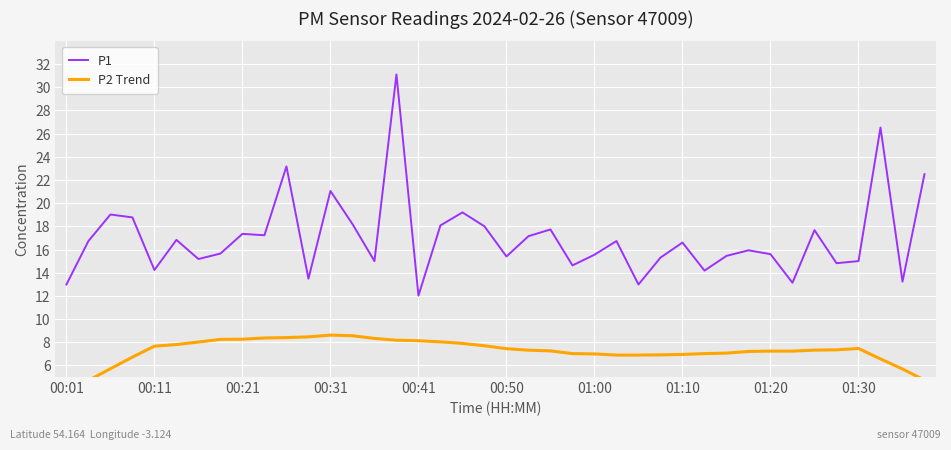

At 29, list the series in order from smallest to largest.

P2 Trend, P1